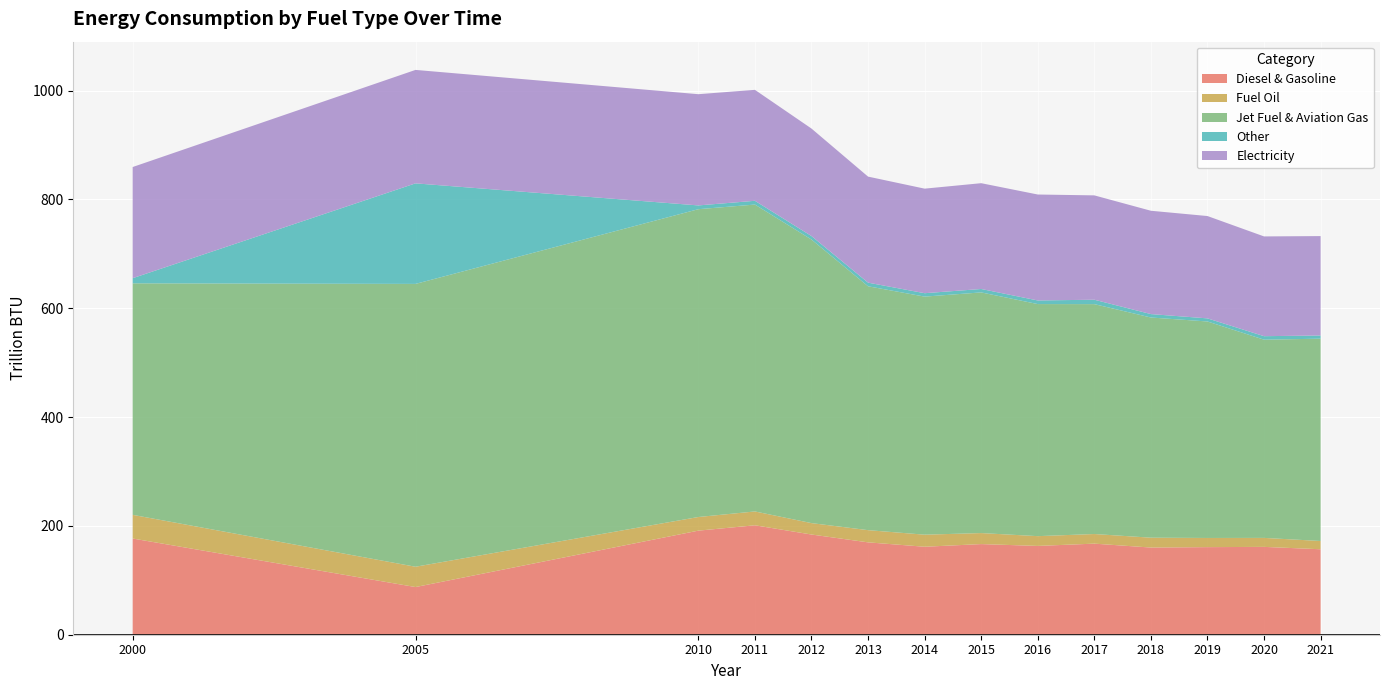

Reading left to right, list all the values displayed in this chart.

Diesel & Gasoline: 176.8	87.6	191.3	201.1	184.1	169.7	161.7	166.6	163.2	167.4	160.2	161.0	161.4	157.1
Fuel Oil: 43.5	37.3	25.0	25.4	21.0	22.4	22.2	20.2	18.0	17.7	18.1	16.8	16.5	15.2
Jet Fuel & Aviation Gas: 425.4	519.7	565.6	563.9	521.1	448.1	437.5	442.2	426.5	422.4	404.6	397.8	364.2	371.8
Other: 9.4	184.8	6.9	6.9	6.4	6.7	6.3	6.3	6.6	8.1	6.3	5.7	6.4	5.9
Electricity: 204.3	208.5	204.4	203.9	197.5	194.9	192.1	194.4	194.7	191.8	189.9	188.0	183.3	182.7